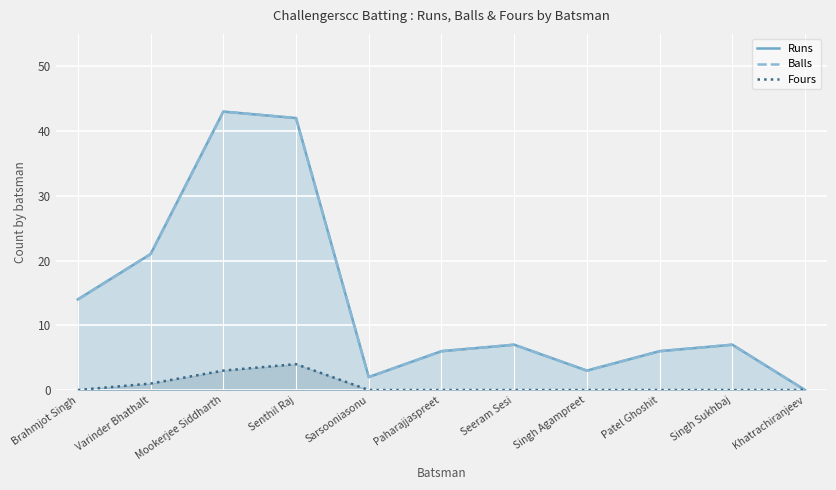

True or false: Runs and Balls intersect in this chart.

False